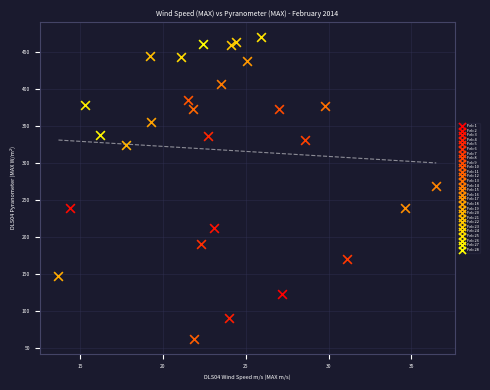

What are all the series names shown in the legend?

Feb 1, Feb 2, Feb 3, Feb 4, Feb 5, Feb 6, Feb 7, Feb 8, Feb 9, Feb 10, Feb 11, Feb 12, Feb 13, Feb 14, Feb 15, Feb 16, Feb 17, Feb 18, Feb 19, Feb 20, Feb 21, Feb 22, Feb 23, Feb 24, Feb 25, Feb 26, Feb 27, Feb 28